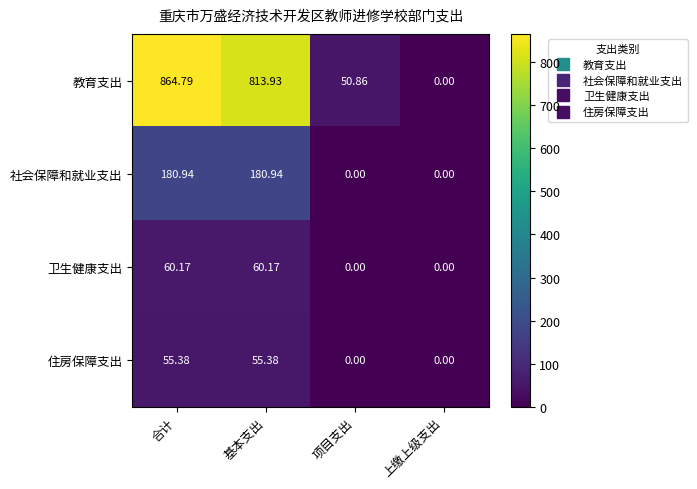

At which category does the chart reach its peak across all series?

合计